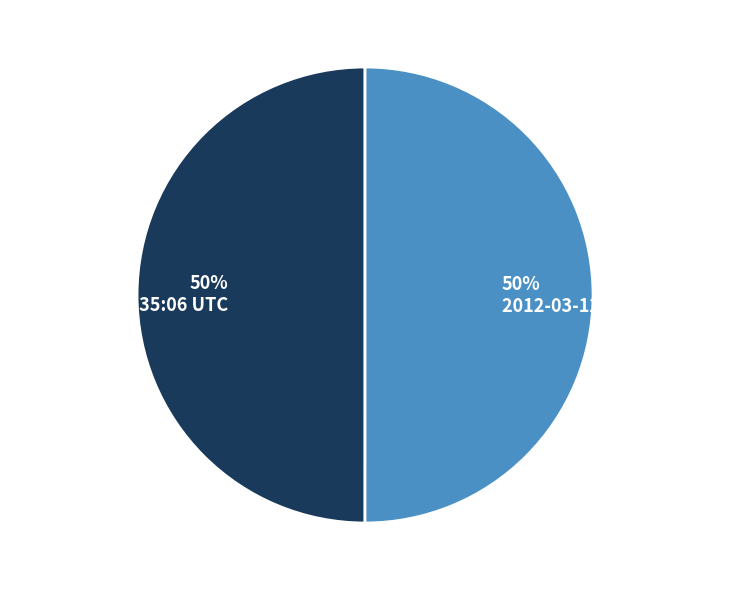

Do 50% 2012-03-12 19:36:03 UTC and 50% 2012-03-12 19:35:06 UTC together represent more than half of the pie?

Yes